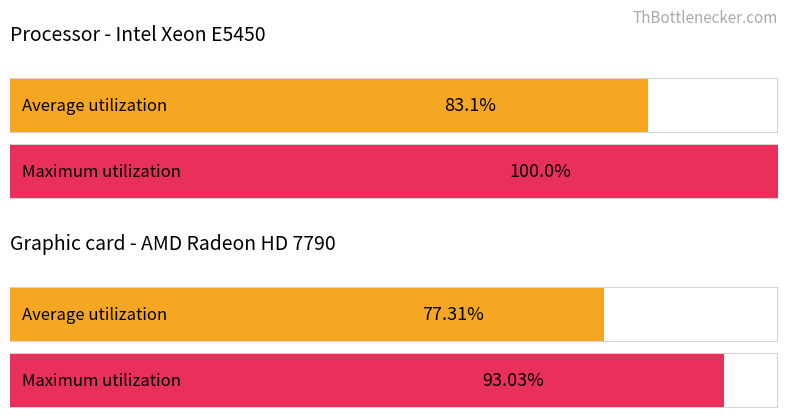

True or false: Maximum utilization has a value of 26.8 at 14.

False